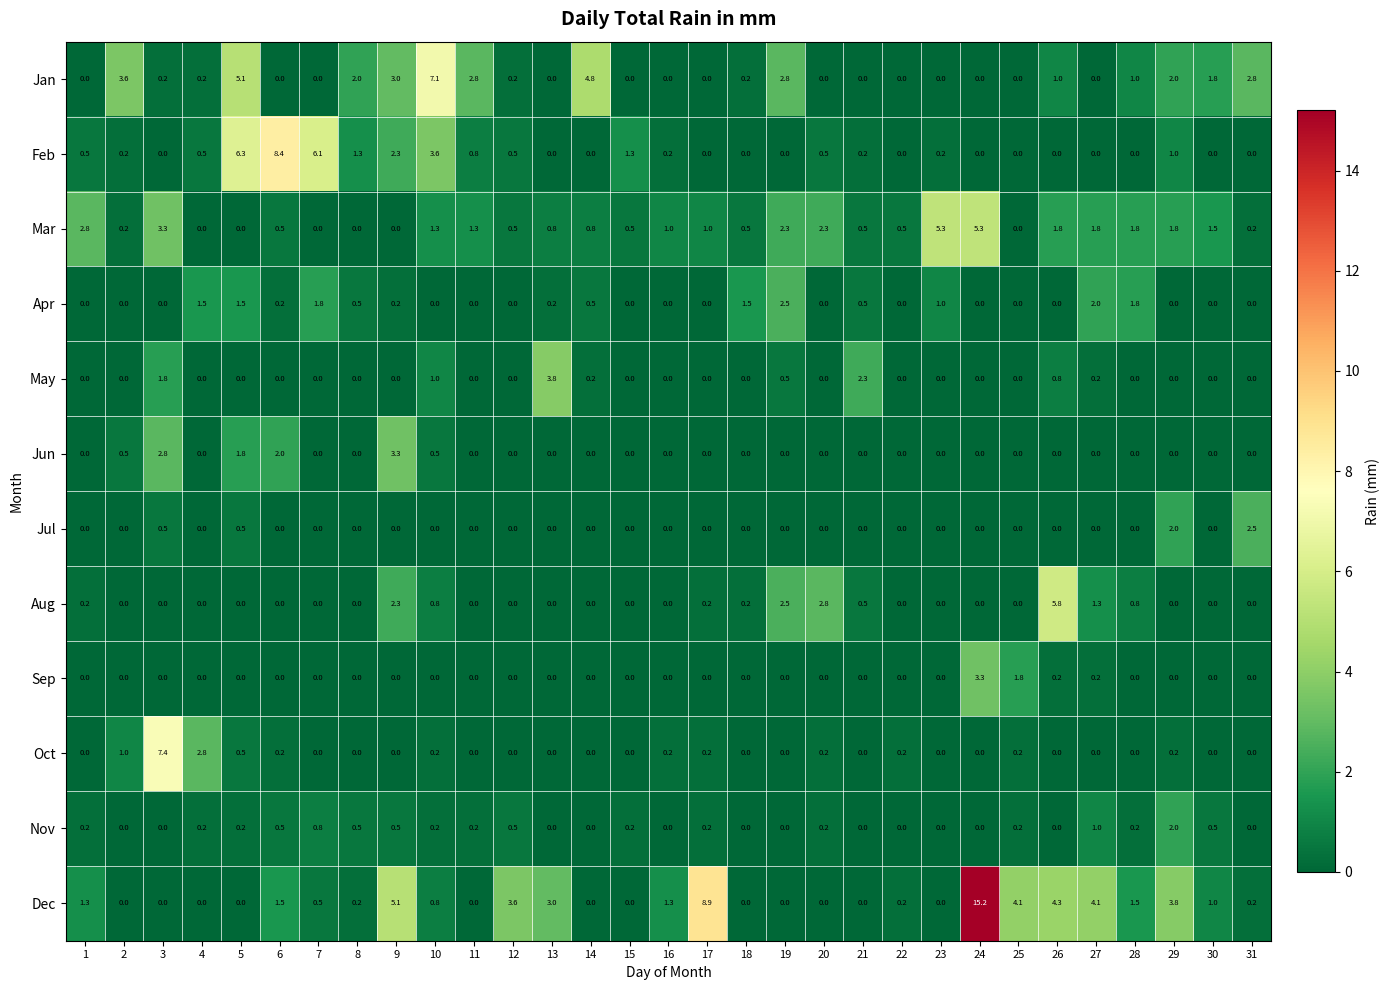

What is the total value across all series at 1?

5.0